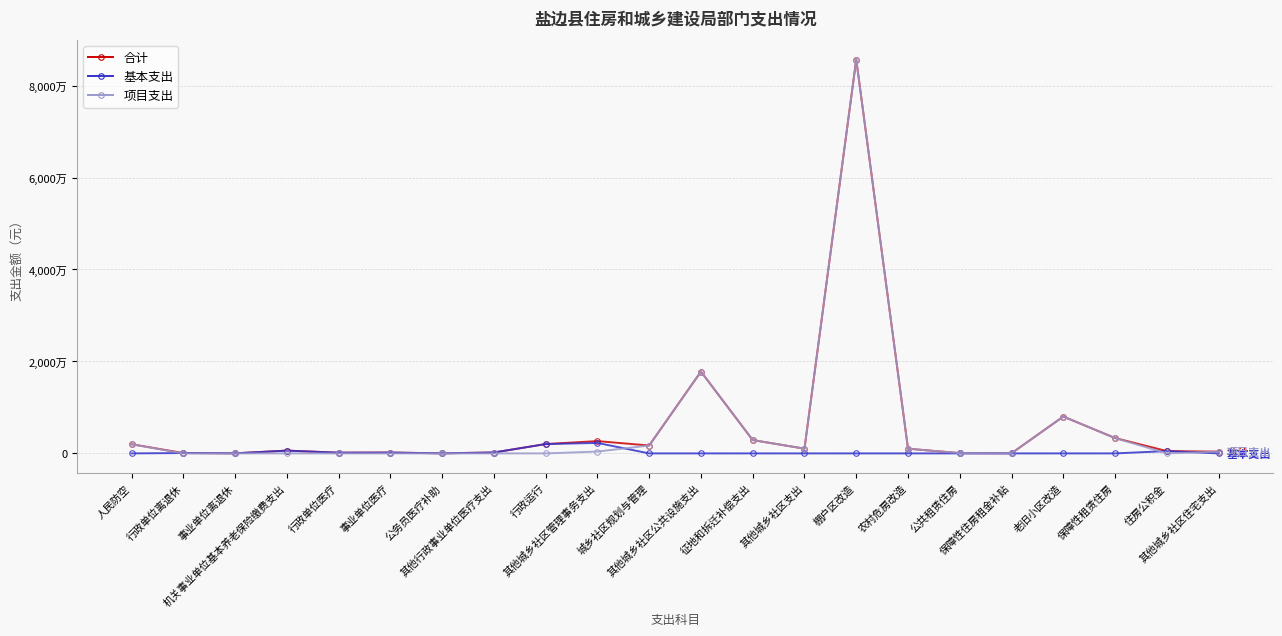

What is the value of the 合计 point at the 10th from the left?

2677139.6